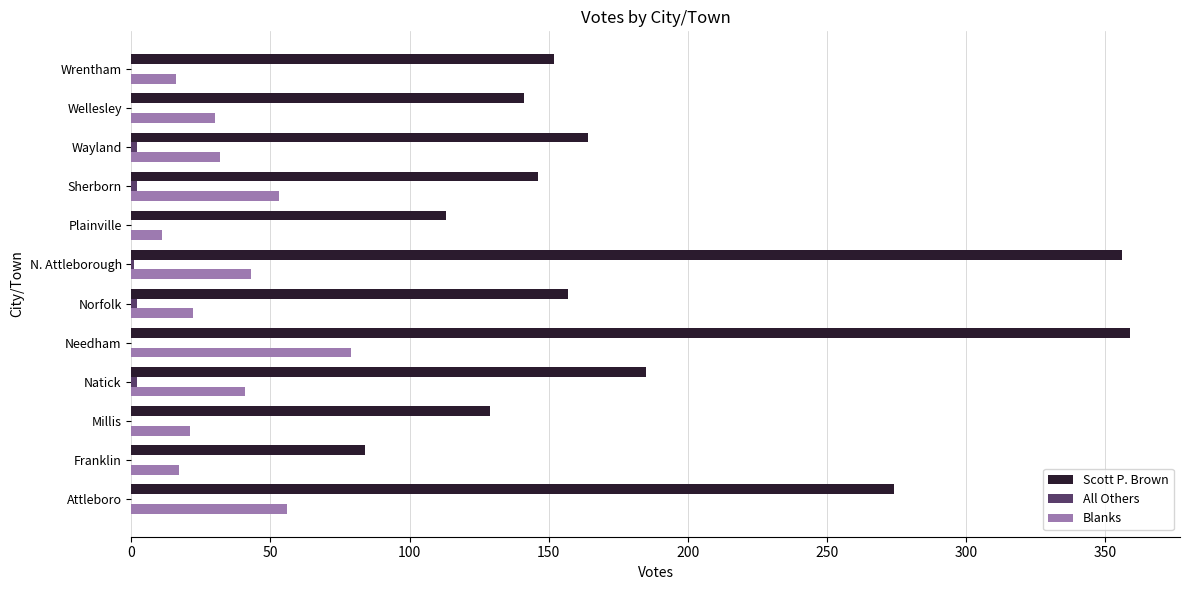

What is the sum of the Scott P. Brown values at Attleboro and Millis?

403